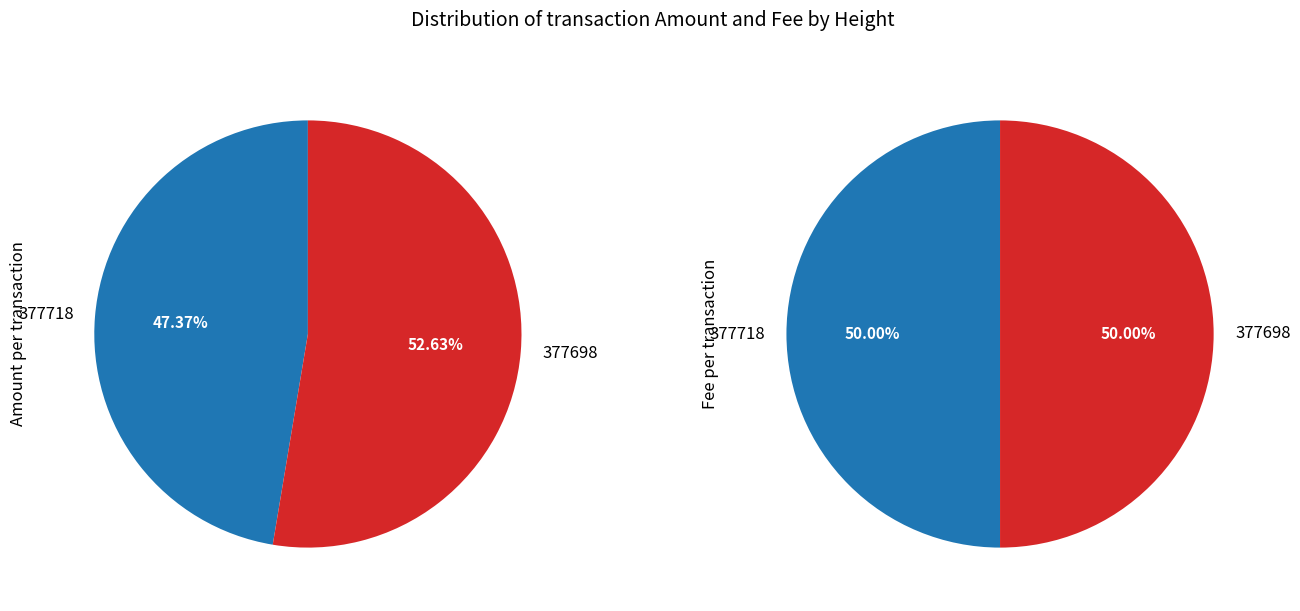

Rank the categories by Fee value from lowest to highest.

377718, 377698